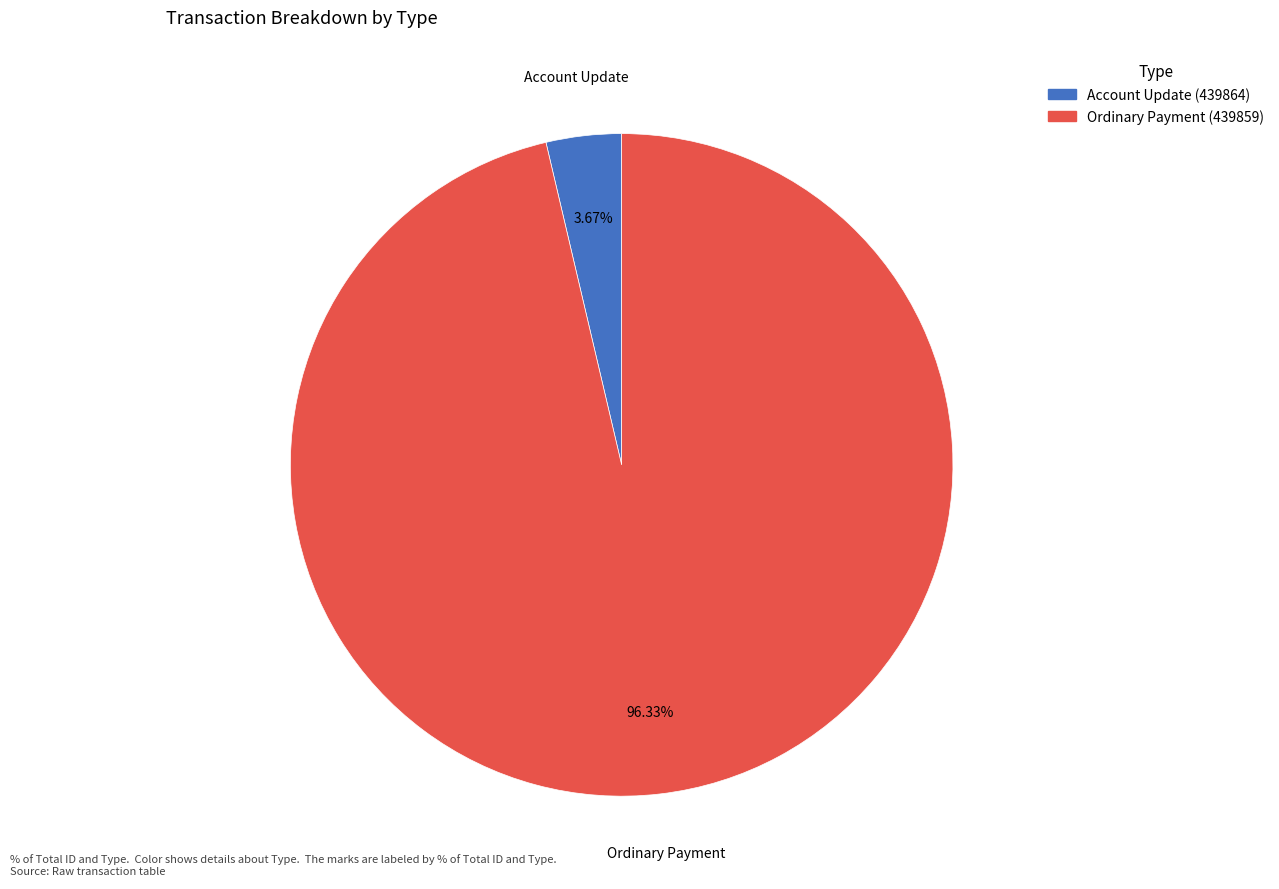

How many segments does this pie chart have?

2